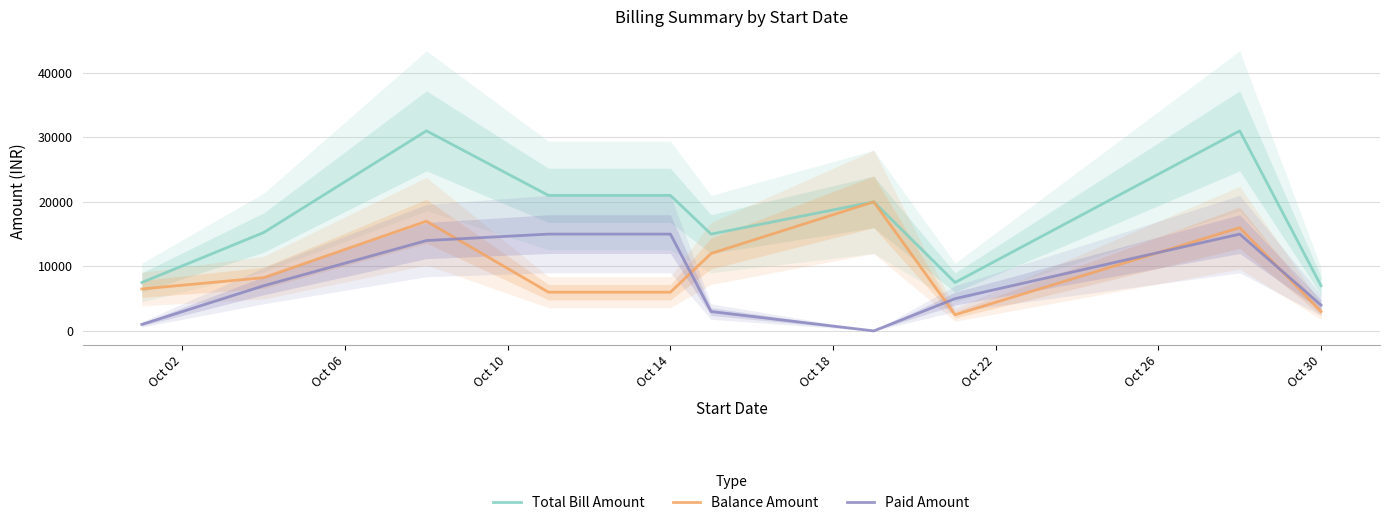

What is the highest value of the Paid Amount series?

15000.0